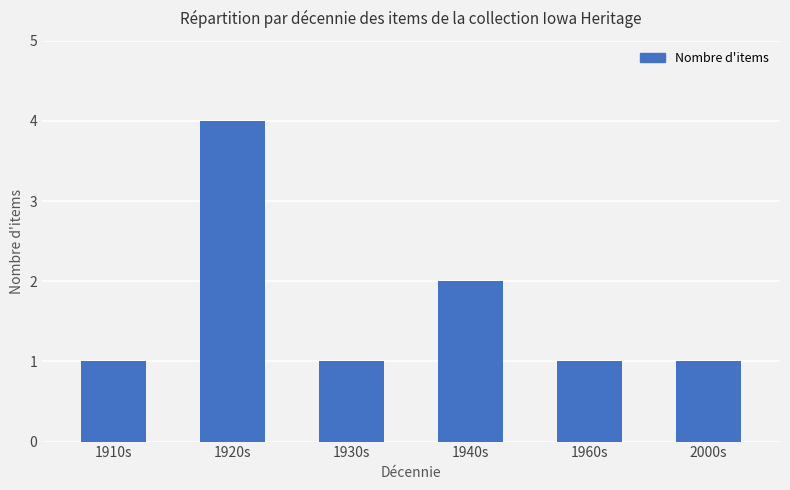

Between 1920s and 1910s, which is larger?

1920s